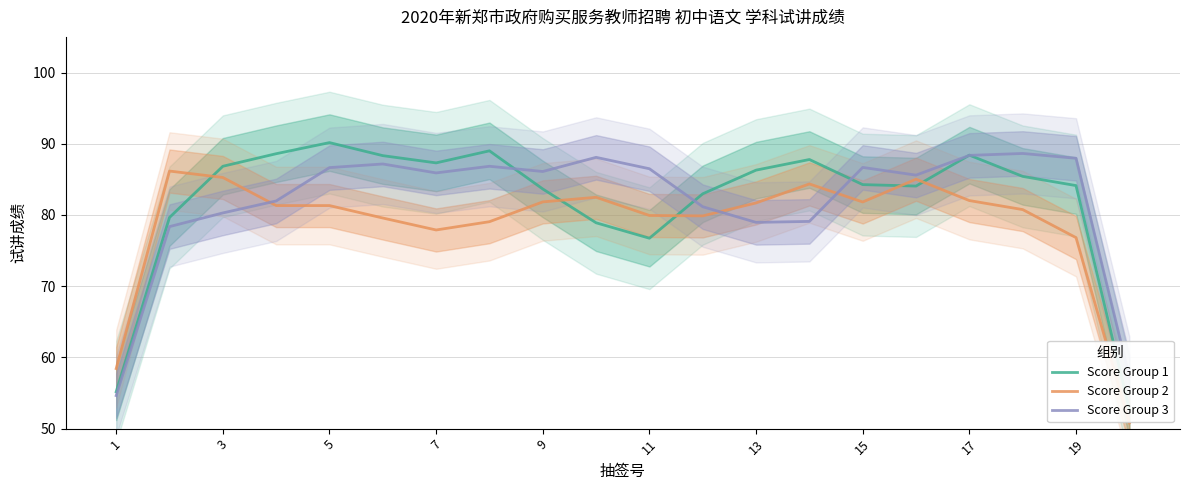

Reading left to right, extract all data points from this chart.

Score Group 1: 55.2	79.6	86.8	88.6	90.2	88.3	87.3	89.0	83.6	78.9	76.7	83.0	86.3	87.8	84.3	84.1	88.4	85.4	84.1	52.7
Score Group 2: 58.4	86.2	85.3	81.3	81.3	79.6	77.9	79.1	81.8	82.5	79.9	79.9	81.7	84.4	81.8	85.0	82.0	80.8	76.8	50.8
Score Group 3: 54.6	78.4	80.3	82.0	86.6	87.2	85.9	86.8	86.1	88.1	86.5	81.2	79.0	79.1	86.7	85.6	88.4	88.6	88.0	57.3